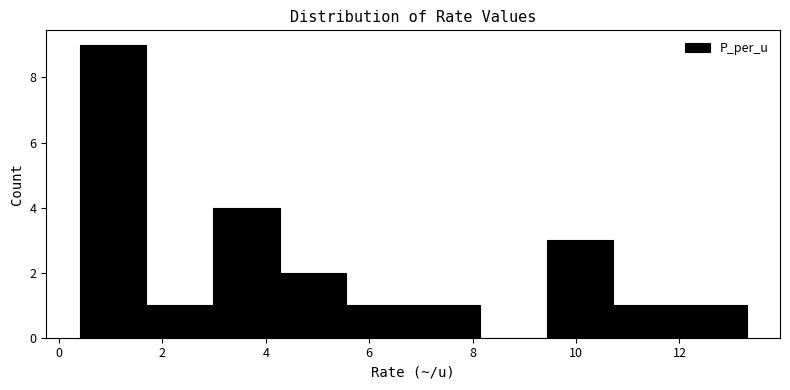

Reading left to right, transcribe this chart: for each bar, give the range it covers on the x-axis and its height. Neither the bar edges nor the heights are printed on the chart, so give them approximately, as read against the axes.

0.4 to 1.6: 9
1.6 to 3.0: 1
3.0 to 4.2: 4
4.2 to 5.6: 2
5.6 to 6.8: 1
6.8 to 8.2: 1
8.2 to 9.4: 0
9.4 to 10.8: 3
10.8 to 12.0: 1
12.0 to 13.4: 1